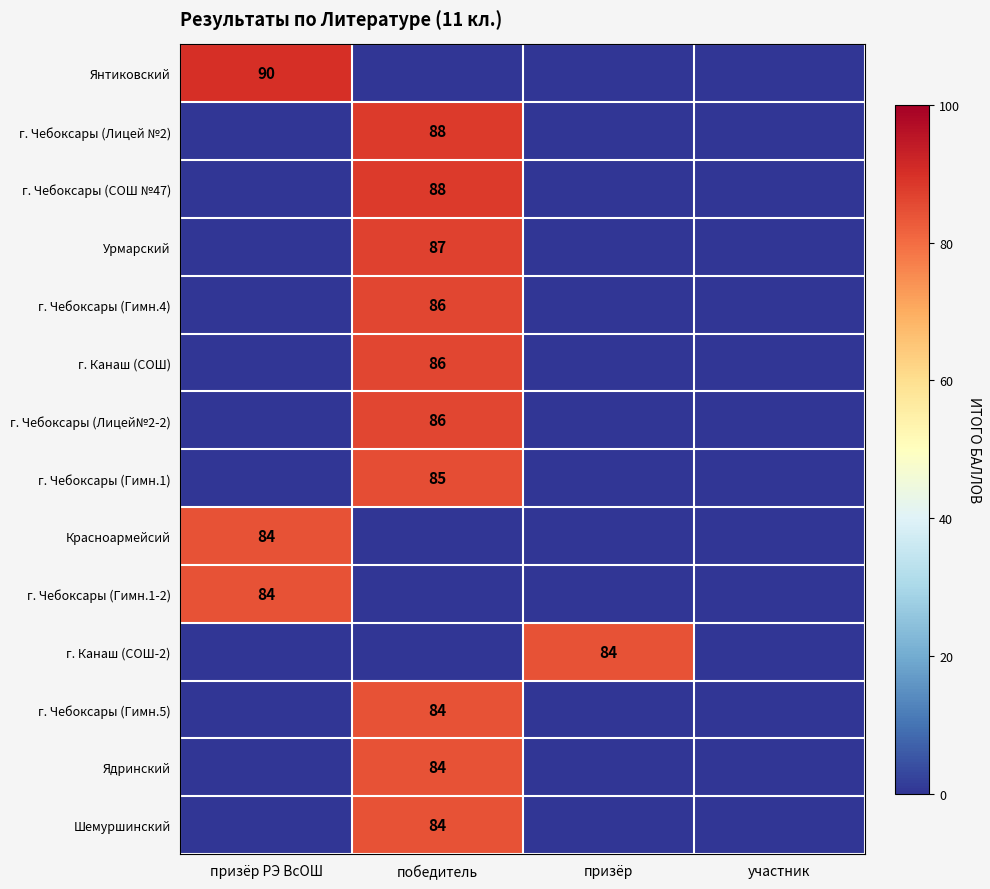

The г. Чебоксары (Лицей №2) series shows 117 at победитель. True or false?

False